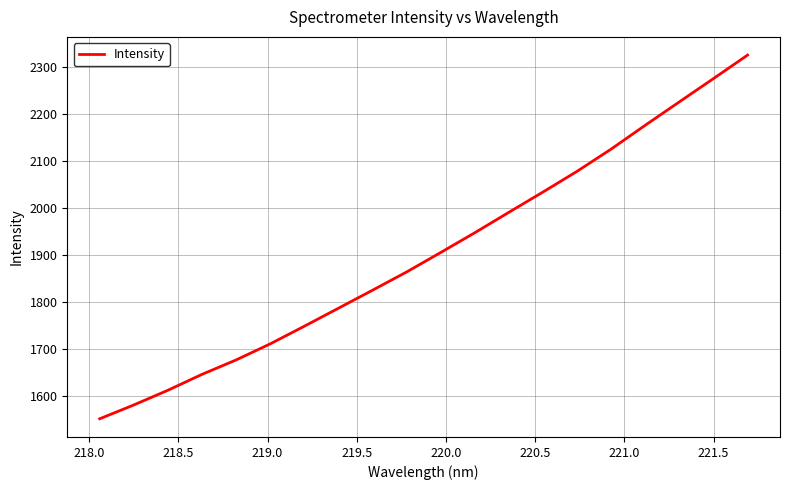

What is the greatest value displayed?

2325.5